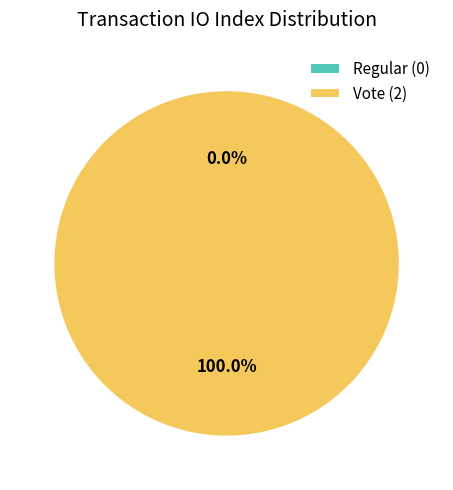

What is the largest slice in the pie chart?

Vote